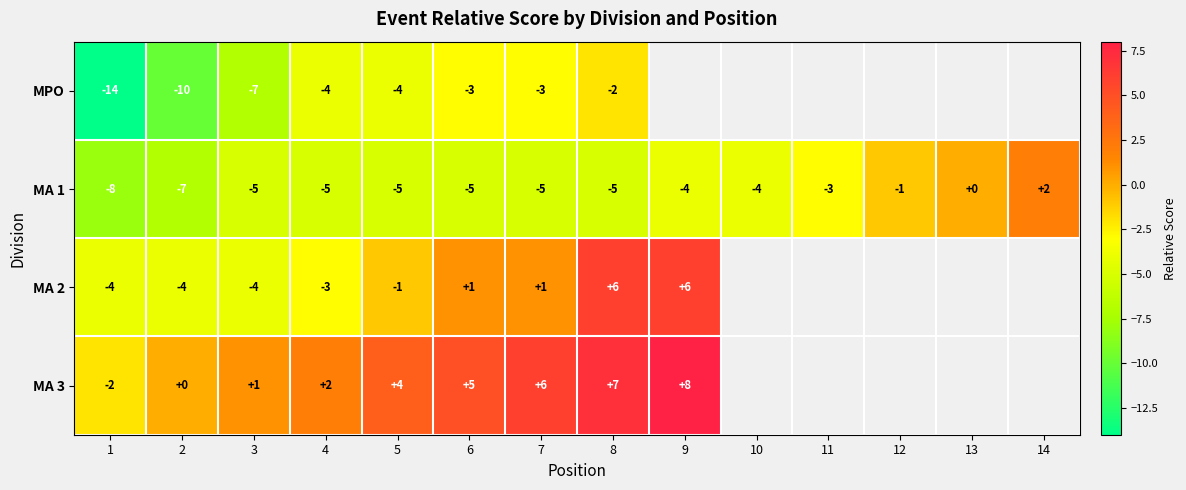

True or false: MA 1 has a value of 2 at 14.

True